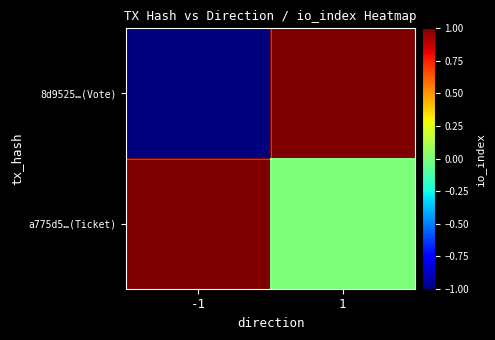

What is the spread (max minus min) of values at 1?

1